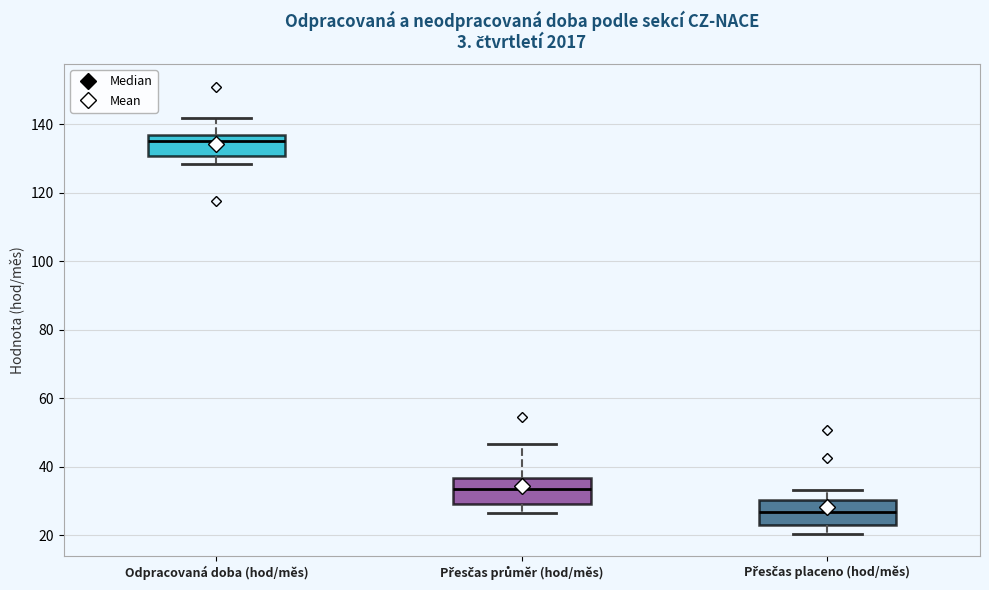

Reading left to right, transcribe this box plot: for each box, give where its median line is, the range the box spans, and where its two whiskers end, as read against the y-axis. The values are not printed on the chart, so give them approximately, as read against the axis.

Odpracovaná doba (hod/měs): median 136 (just below the box's upper edge), box 130 to 136, whiskers 128 to 142
Přesčas průměr (hod/měs): median 34, box 30 to 36, whiskers 26 to 46
Přesčas placeno (hod/měs): median 26, box 24 to 30, whiskers 20 to 34